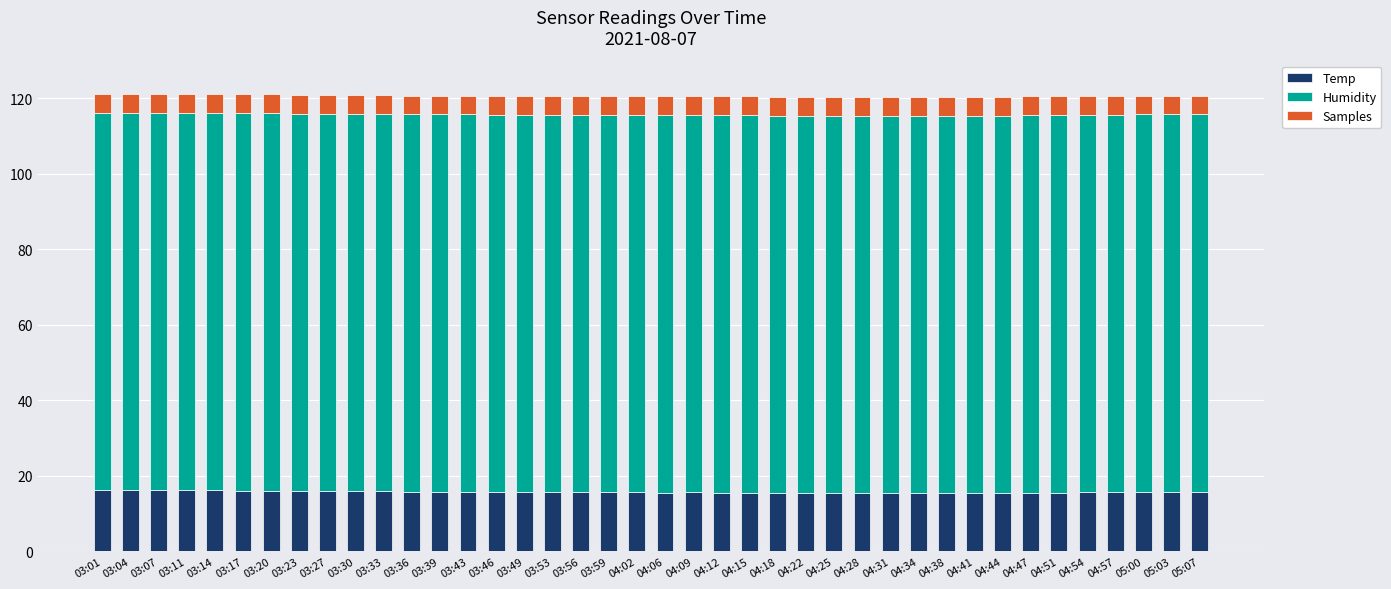

What is the lowest value of the Temp series?

15.4